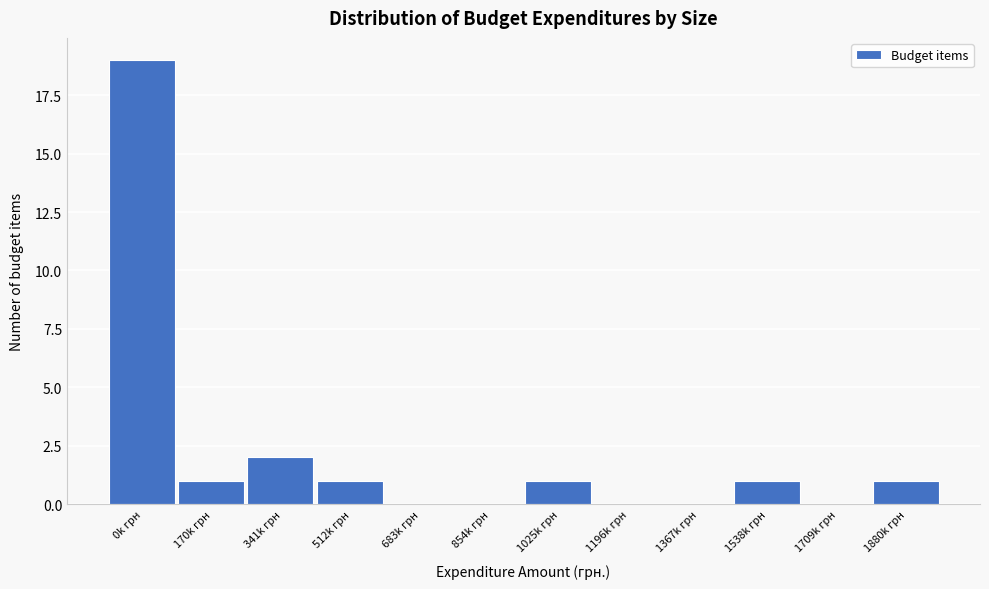

Reading left to right, extract all data points from this chart.

0k грн=19	170k грн=1	341k грн=2	512k грн=1	683k грн=0	854k грн=0	1025k грн=1	1196k грн=0	1367k грн=0	1538k грн=1	1709k грн=0	1880k грн=1